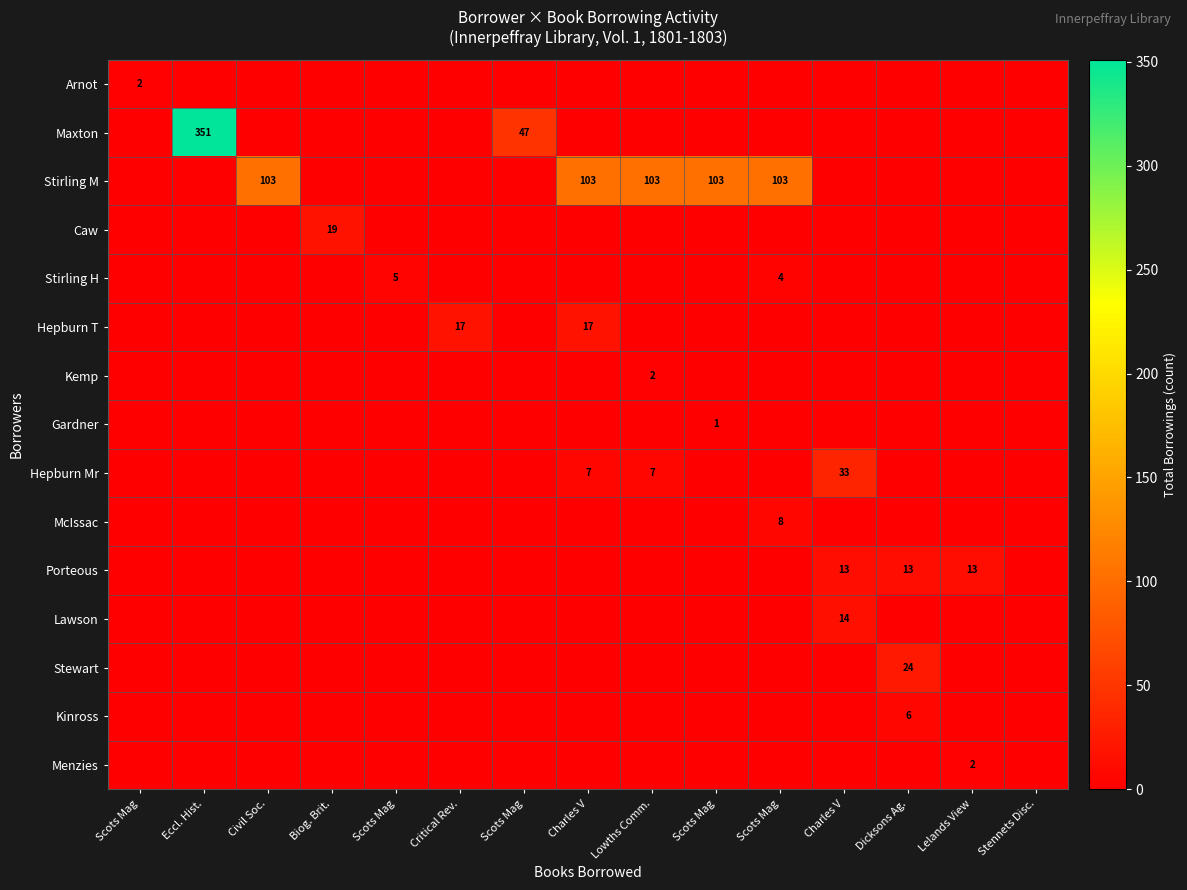

Where is McIssac nearest to the value 4?

Scots Mag